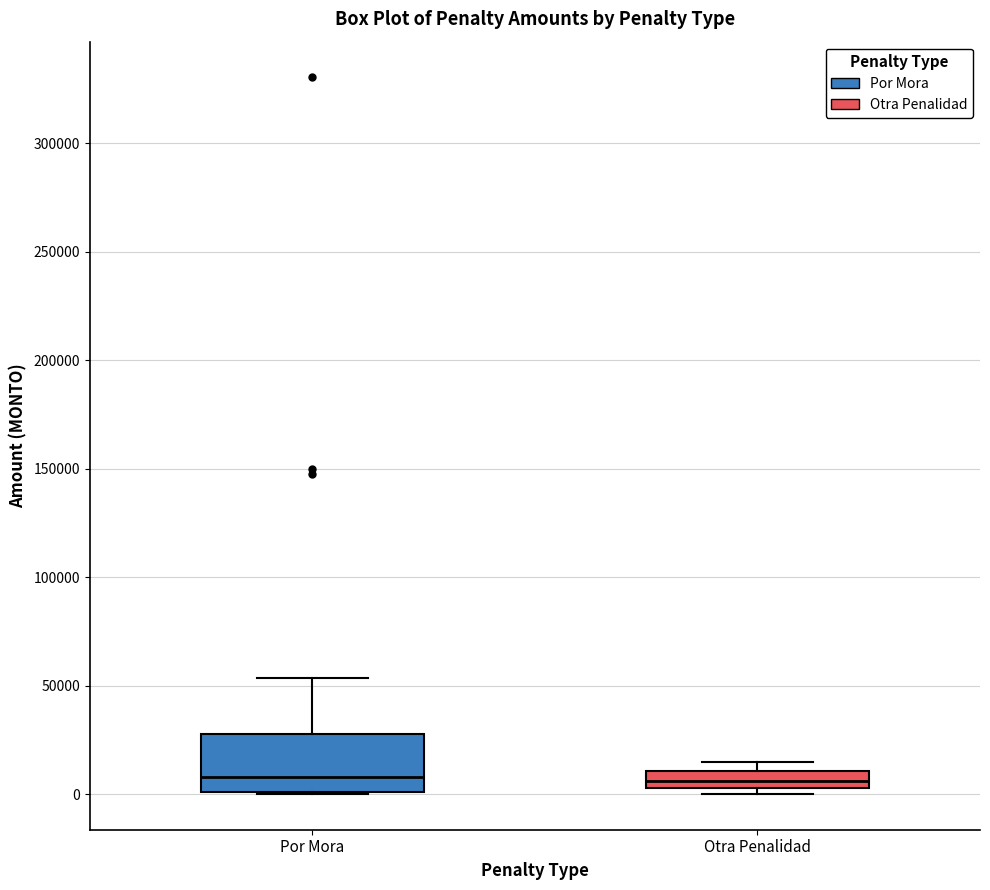

Where is the lower edge of the box for Otra Penalidad on the y-axis? The values are not printed on the chart, so give them approximately, as read against the axis.

5000